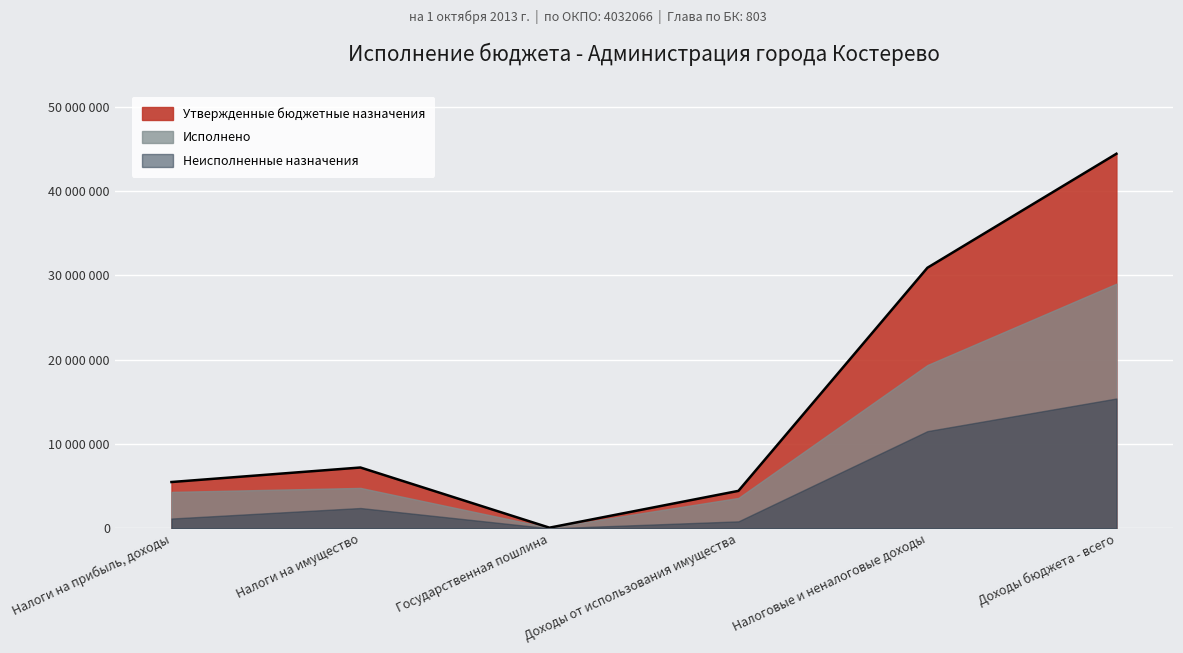

Which series has the widest spread of values?

Утвержденные бюджетные назначения